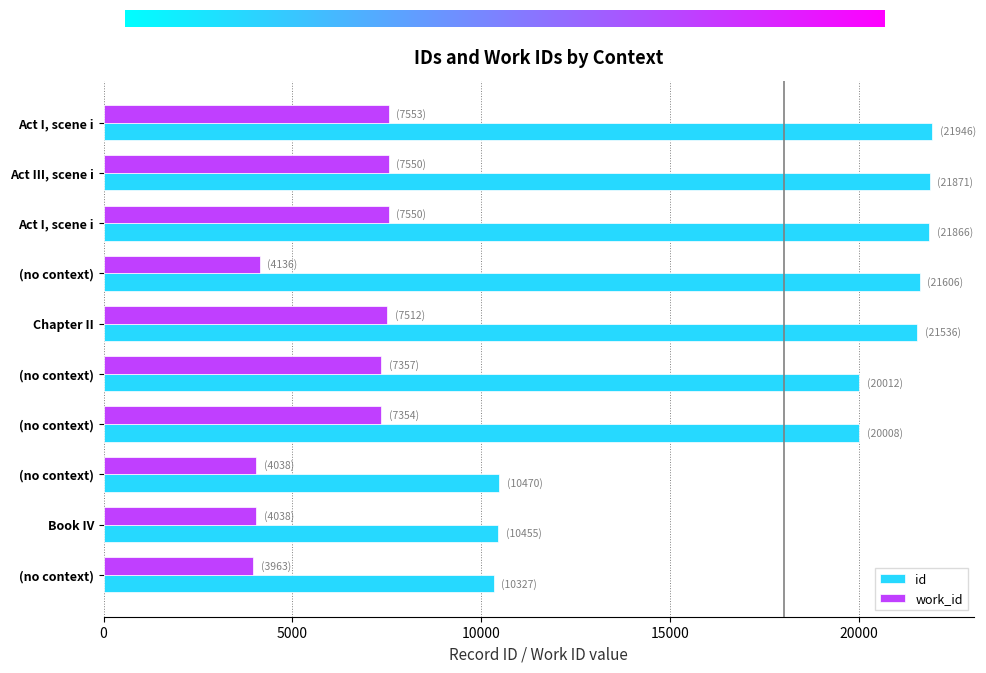

At how many categories does at least one series exceed 18138?

7